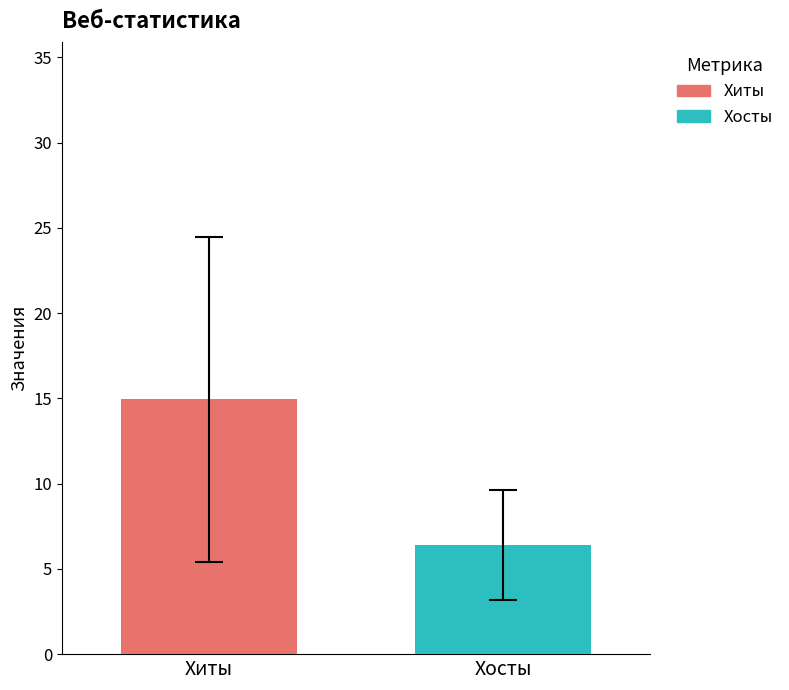

Which series has the widest spread of values?

Хиты